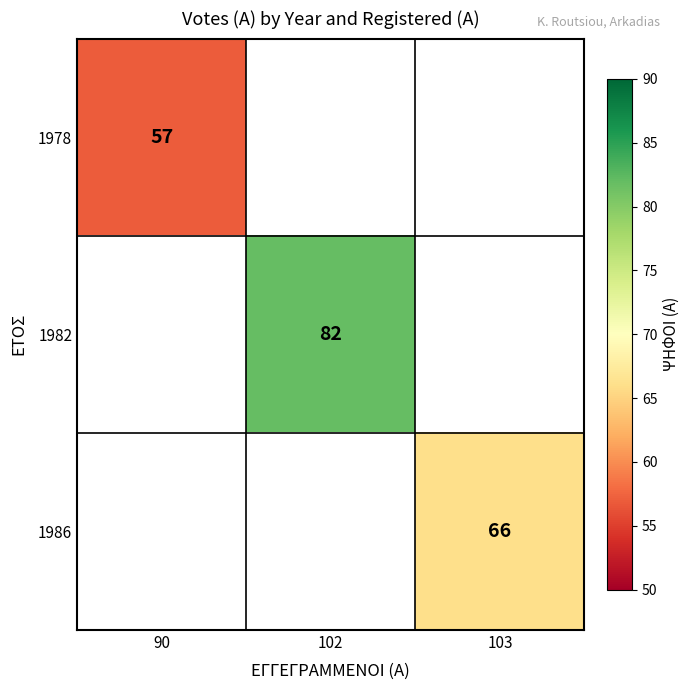

True or false: 1986 has a value of 66 at 103.

True